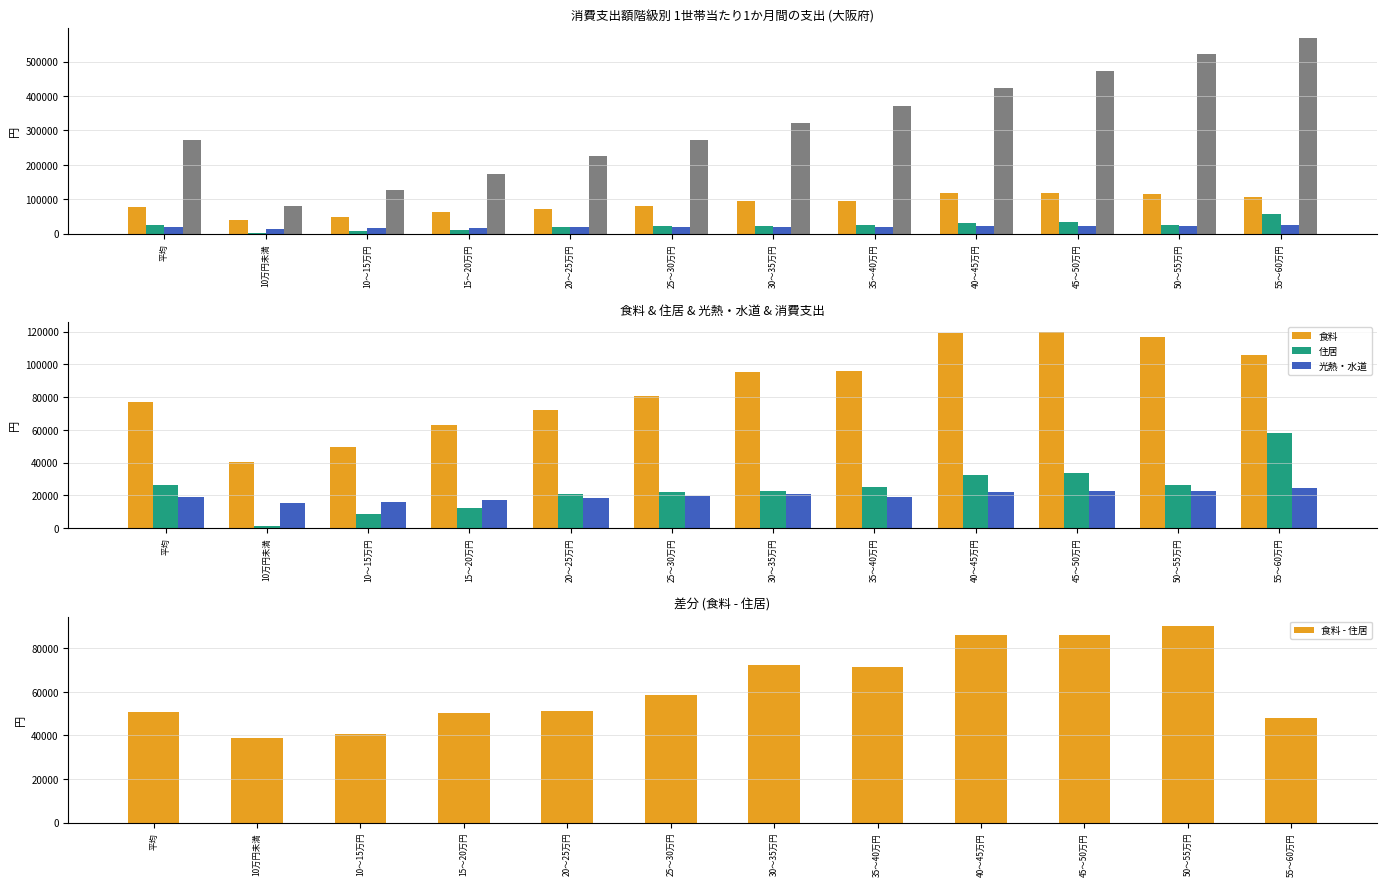

What is the label of the 6th bar from the left?

25～30万円